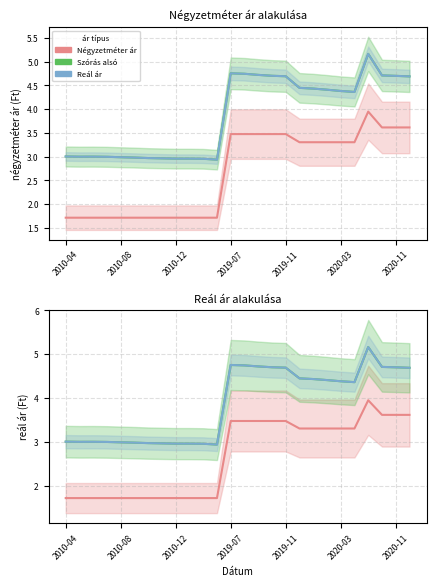

Does the chart have visible grid lines?

Yes